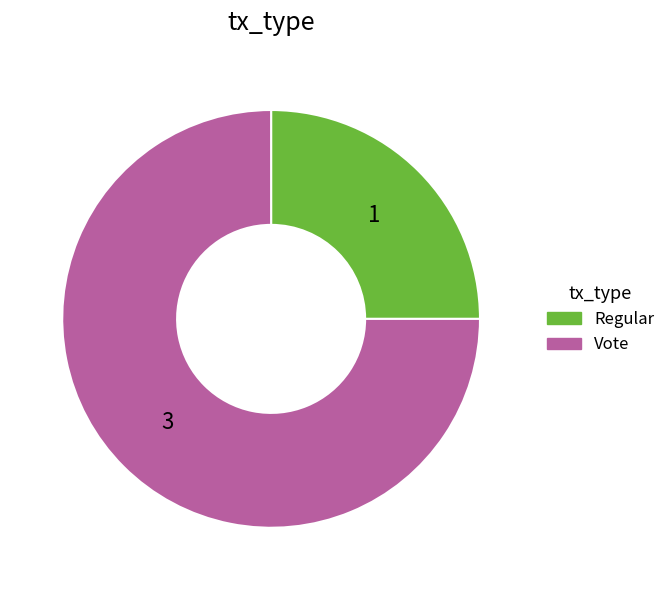

Combined, do Vote and Regular account for over 50%?

Yes